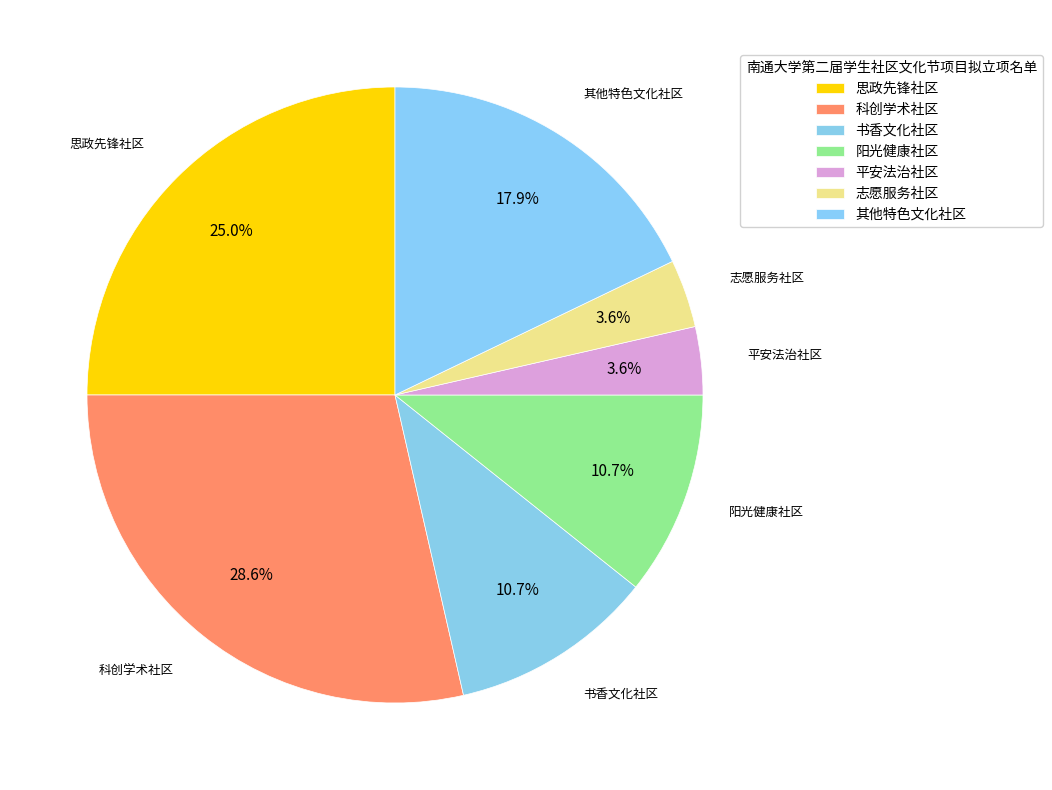

Count the number of slices in the pie.

7